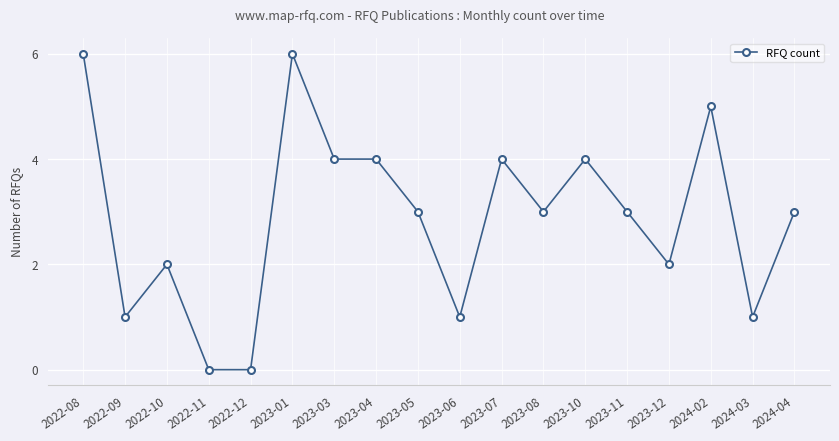

Read the value at 2023-03.

4